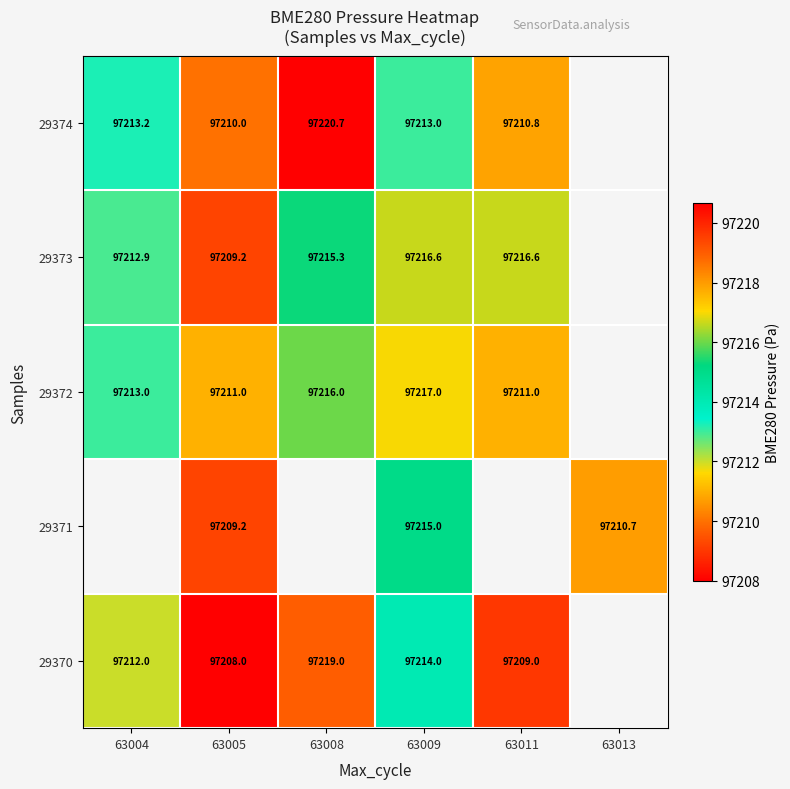

At which category is the sum across all series the highest?

63009